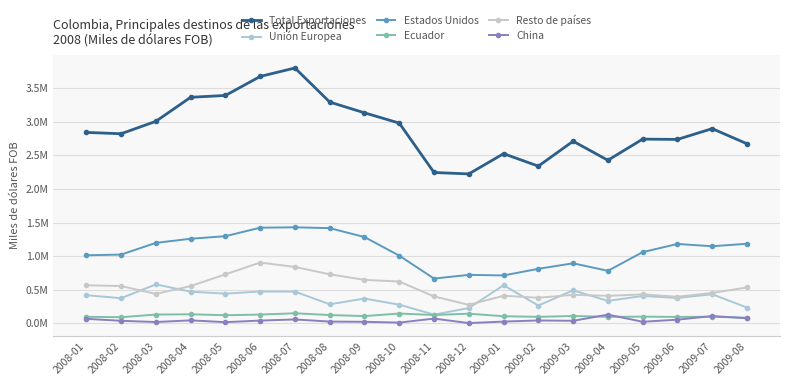

What is the average value of the Unión Europea series?

380920.1